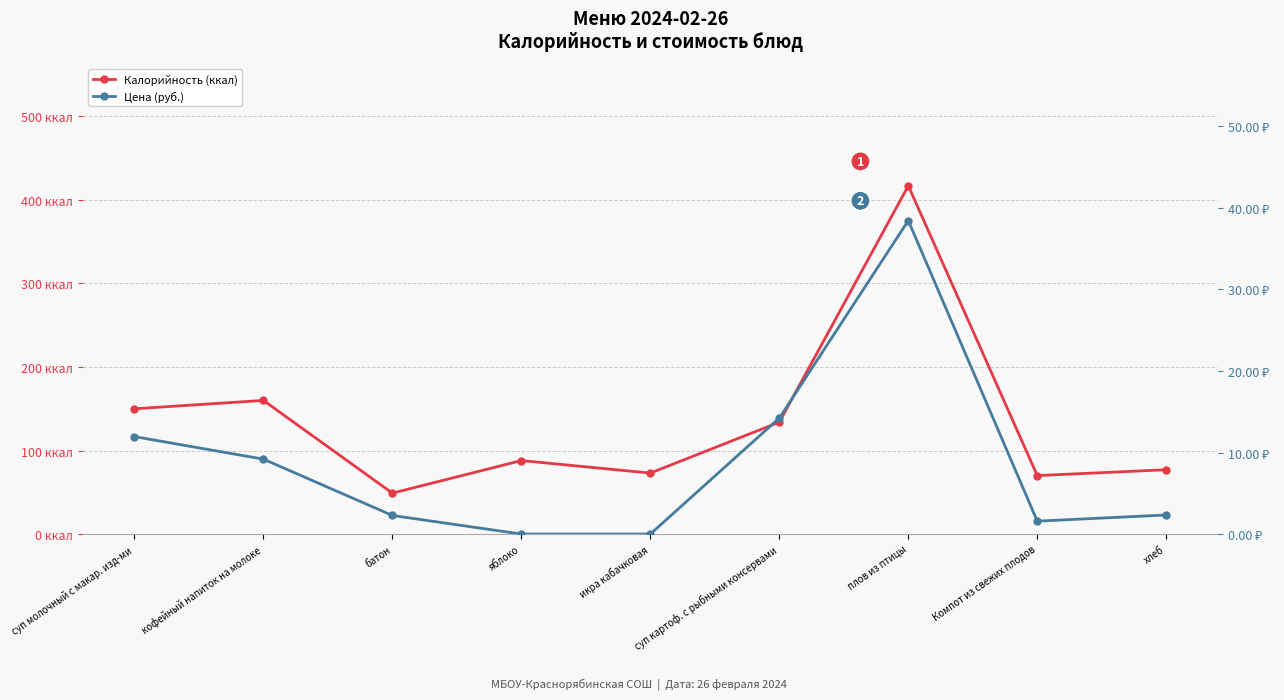

Between плов из птицы and Компот из свежих плодов, which is larger?

плов из птицы